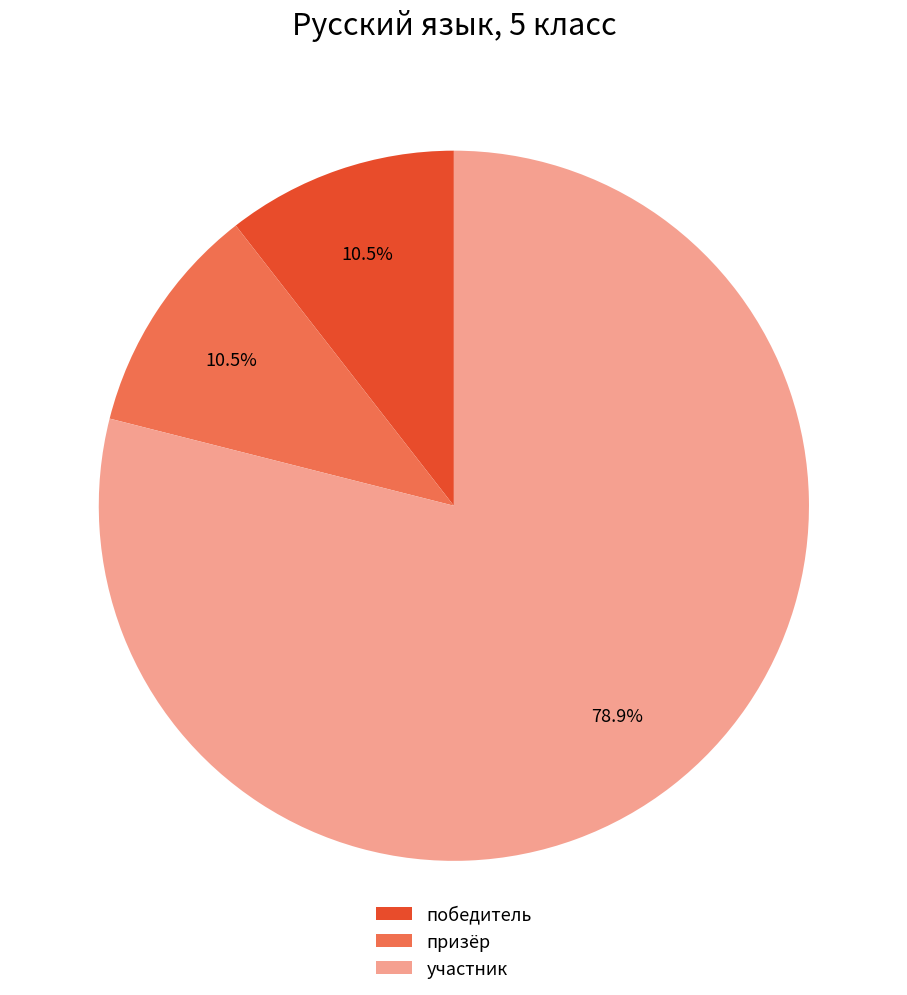

To the nearest percent, what is the combined percentage of победитель and призёр?

21%